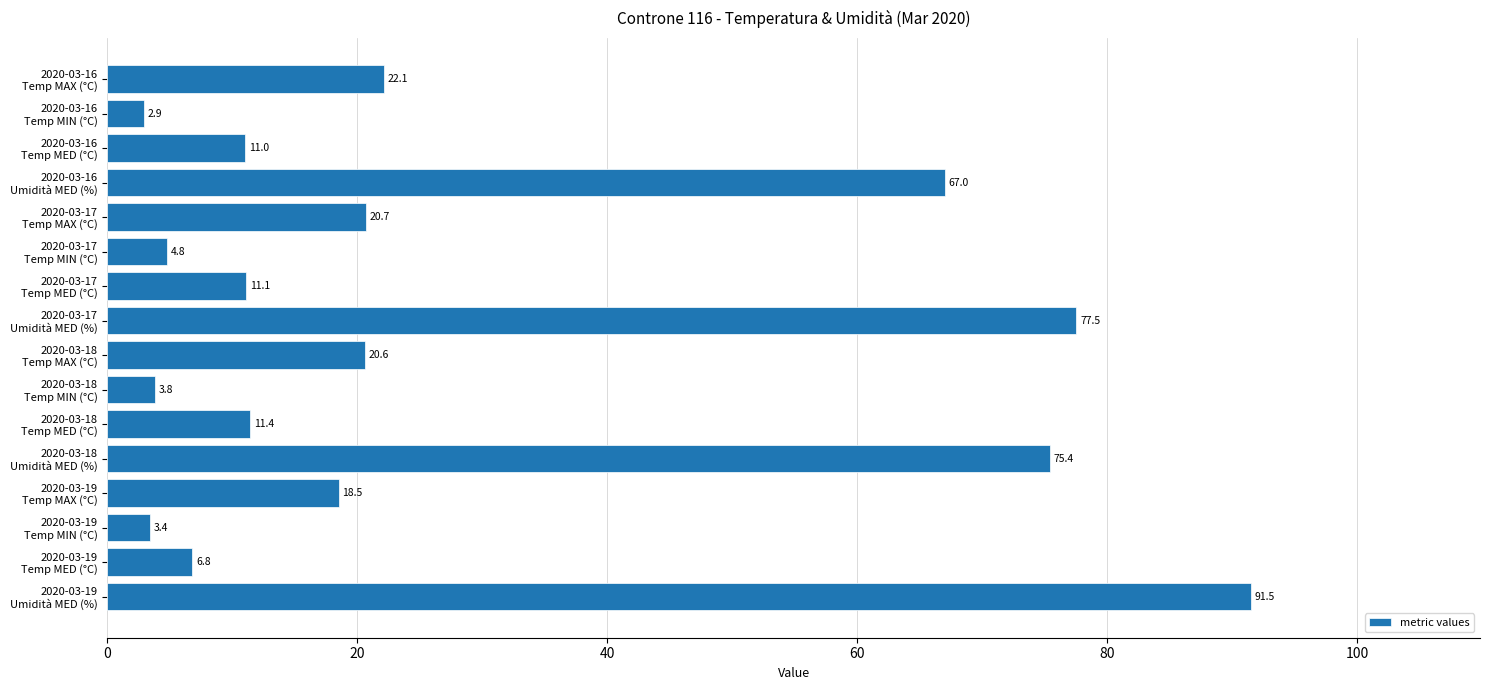

What is the maximum value shown in the chart?

91.5